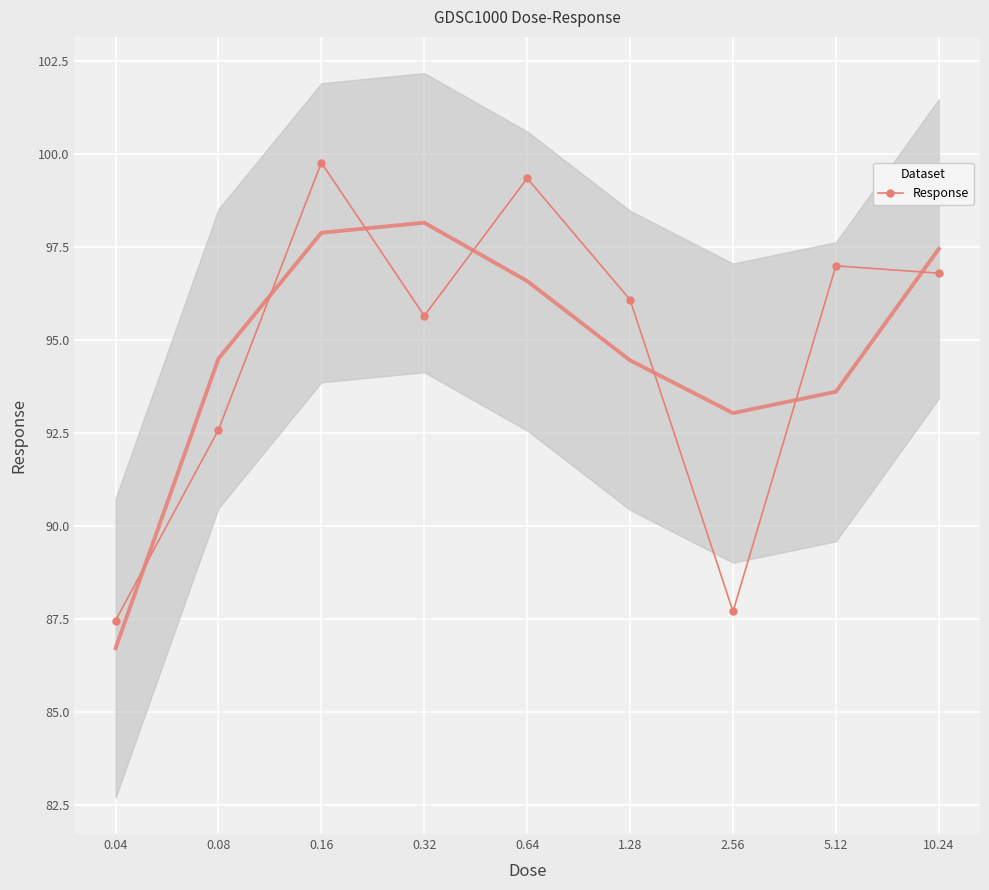

What is the sum of all values?

852.4